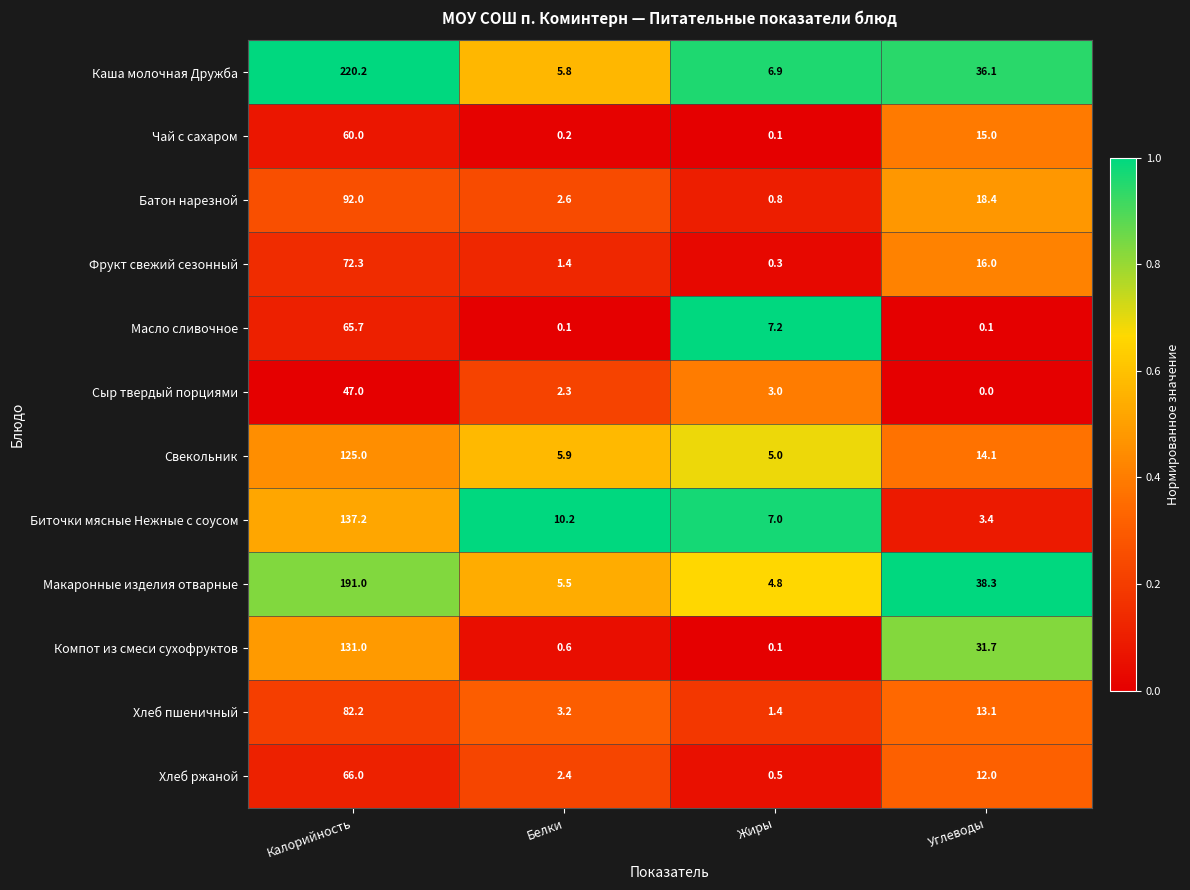

What is the average value of the Свекольник series?

37.5